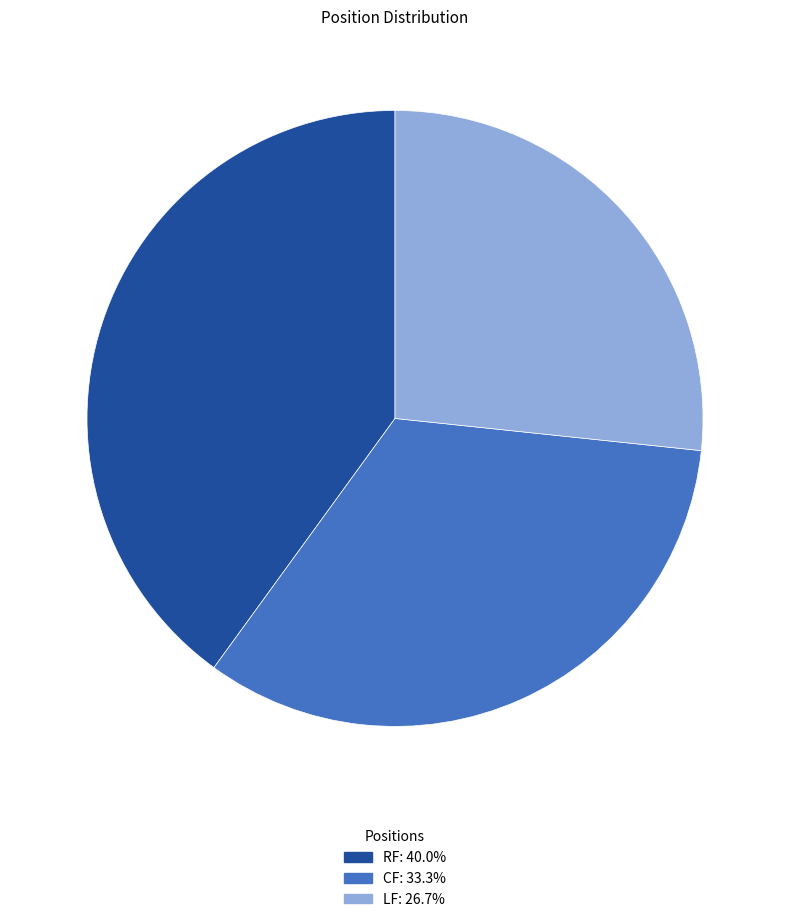

Do CF and LF together represent more than half of the pie?

Yes